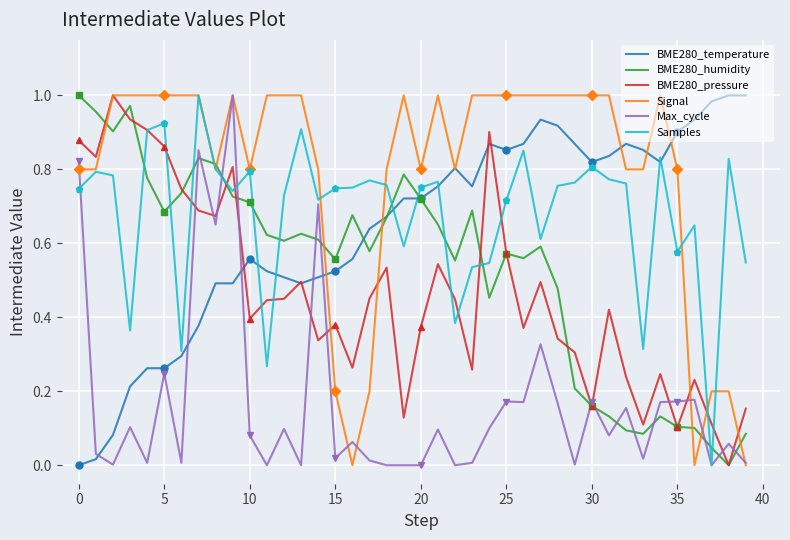

After their last crossing, which series has the higher values: Samples or BME280_temperature?

BME280_temperature